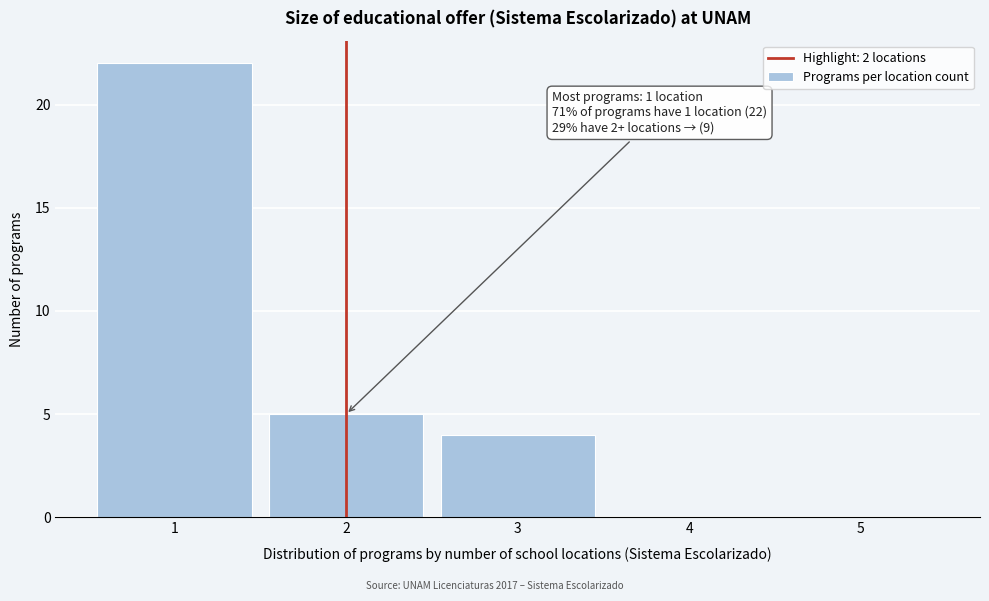

Reading right to left, list all the values displayed in this chart.

5=0	4=0	3=4	2=5	1=22